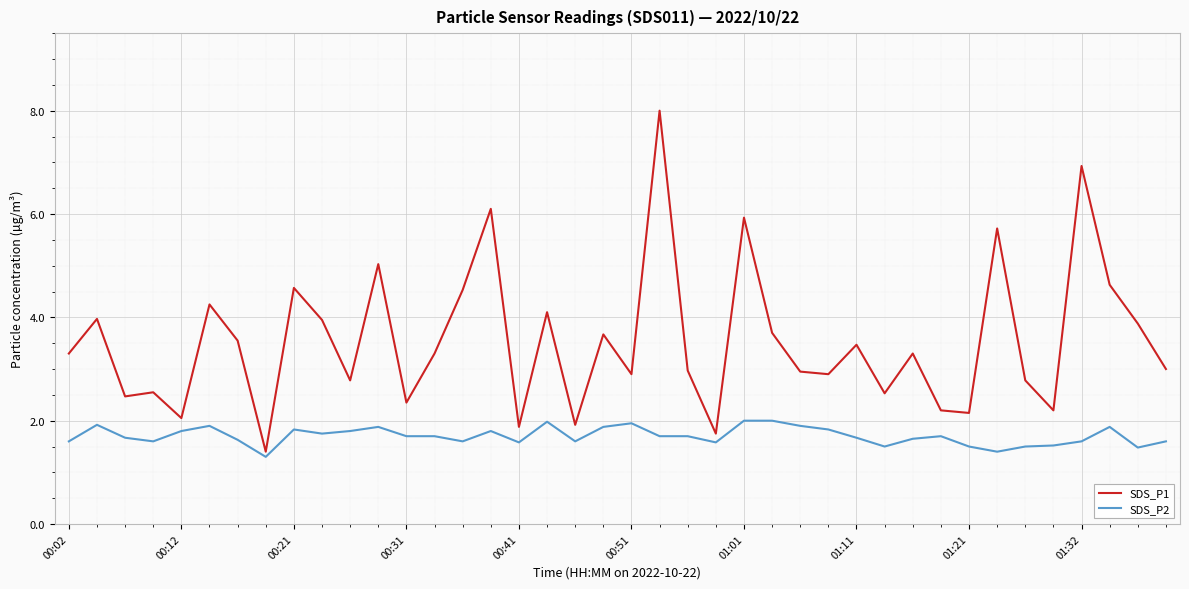

How many lines are shown in the chart?

2